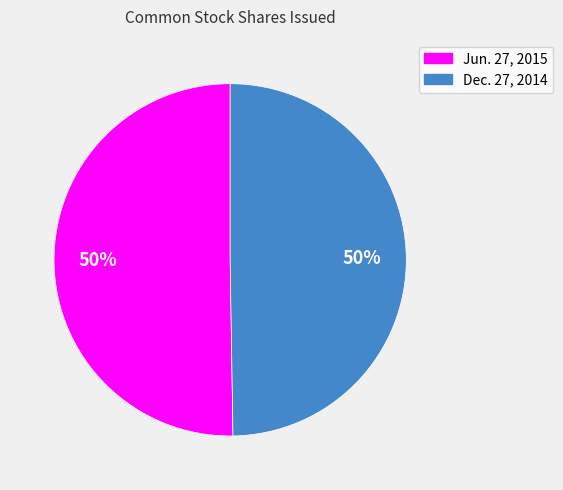

How many segments does this pie chart have?

2